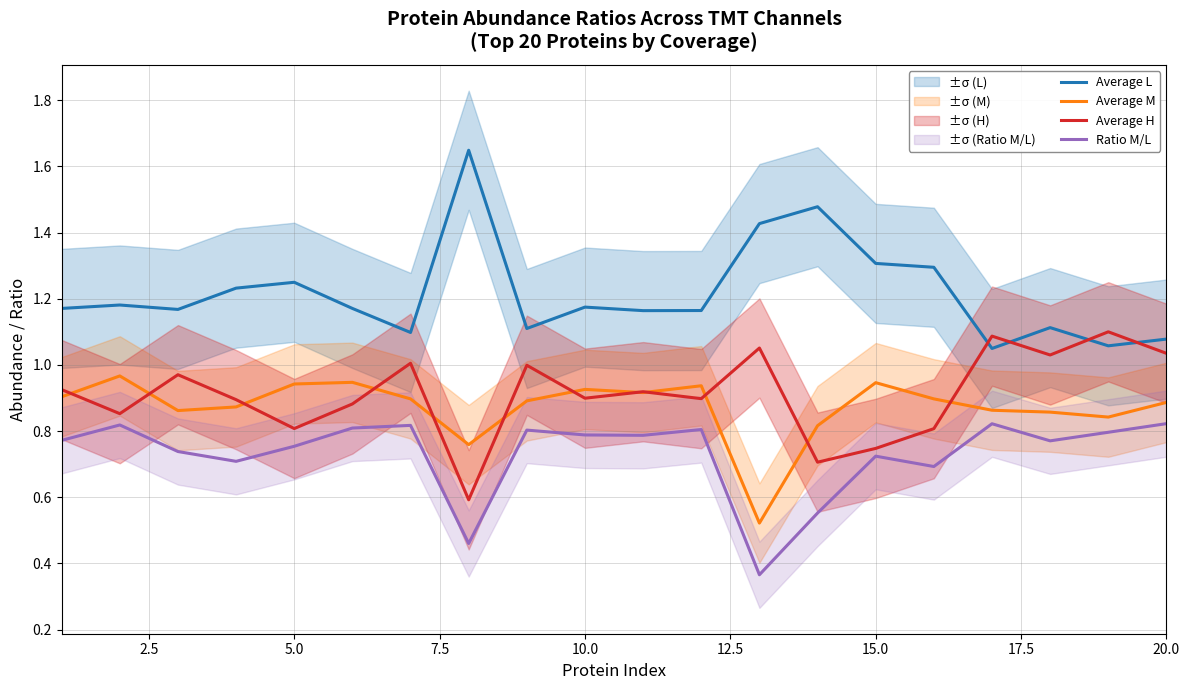

True or false: Average H and Ratio M/L cross at least once.

False